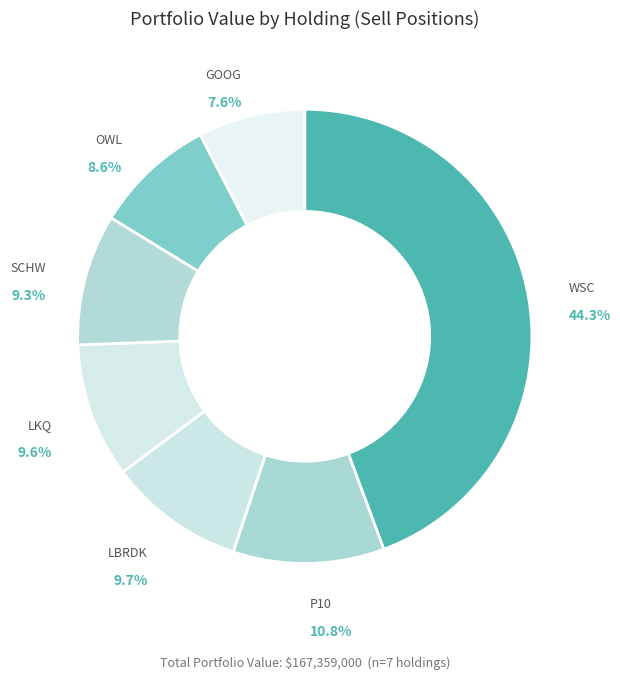

How many segments does this pie chart have?

7